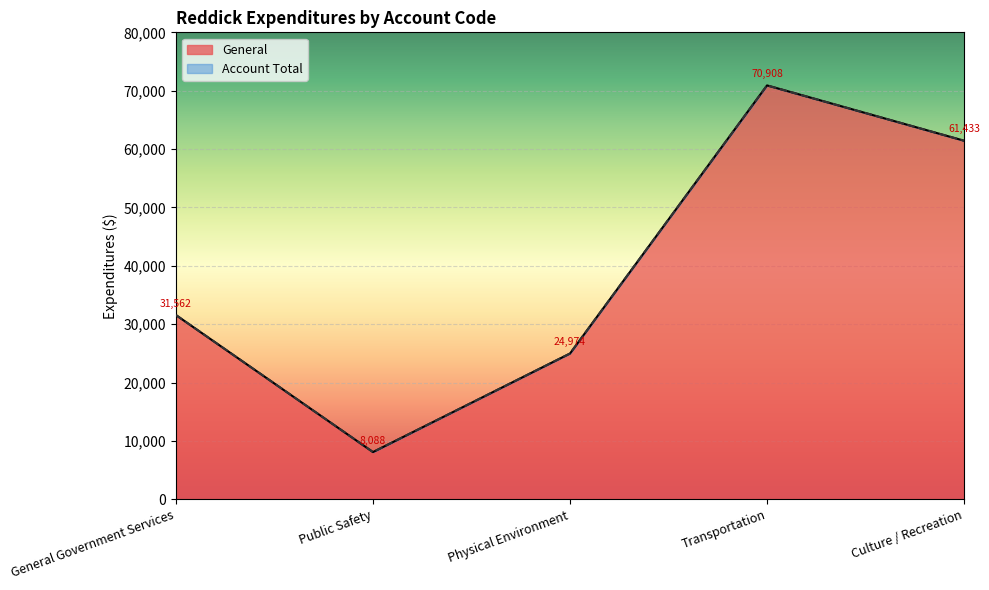

True or false: Account Total and Special Revenue cross at least once.

False